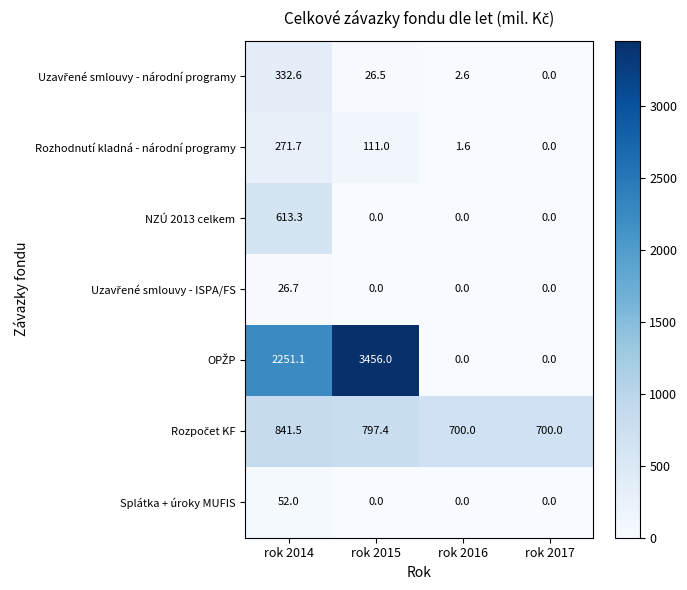

What is the greatest value displayed?

3456.0